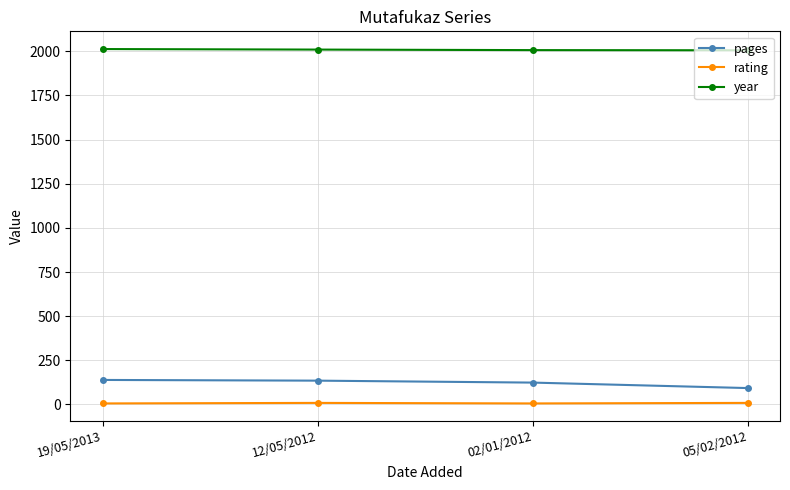

What is the lowest value of the year series?

2006